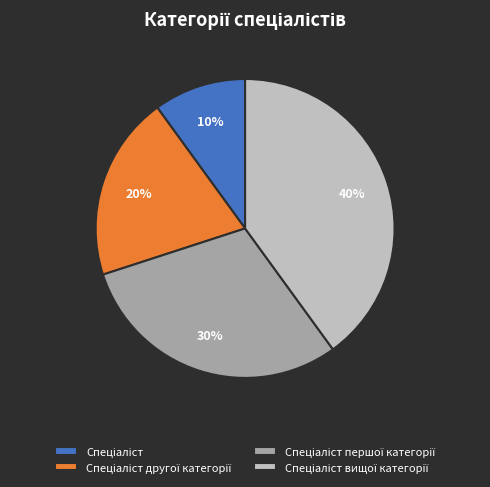

Does any single category account for the majority?

No